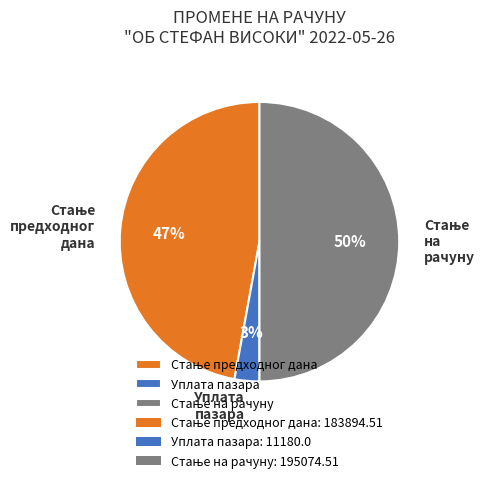

To the nearest percent, what percentage of the pie is Уплата пазара?

3%